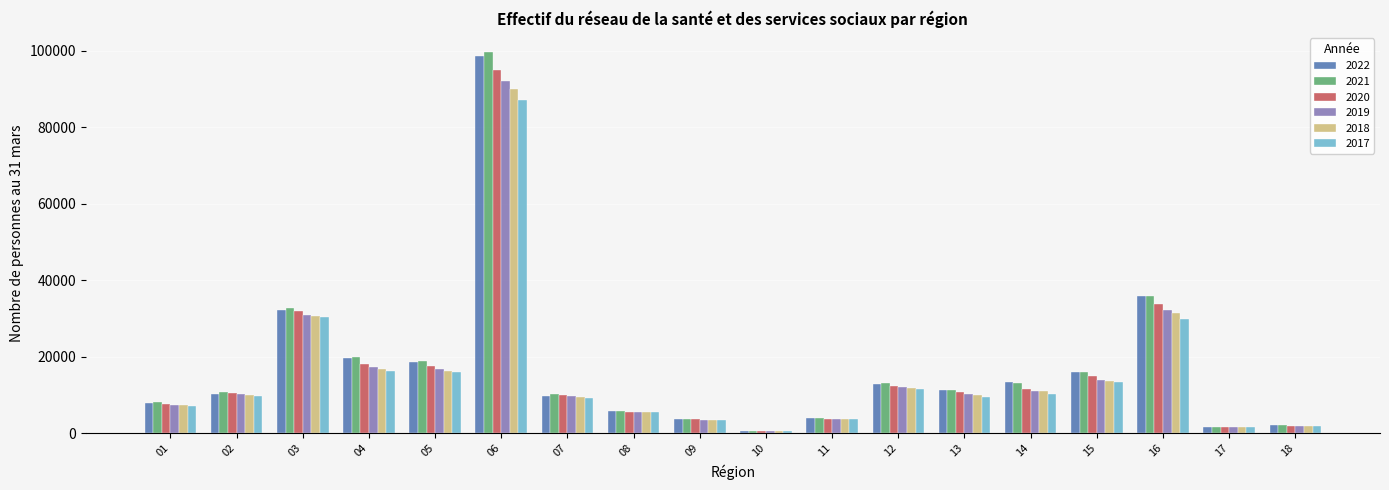

At which category is the sum across all series the highest?

06